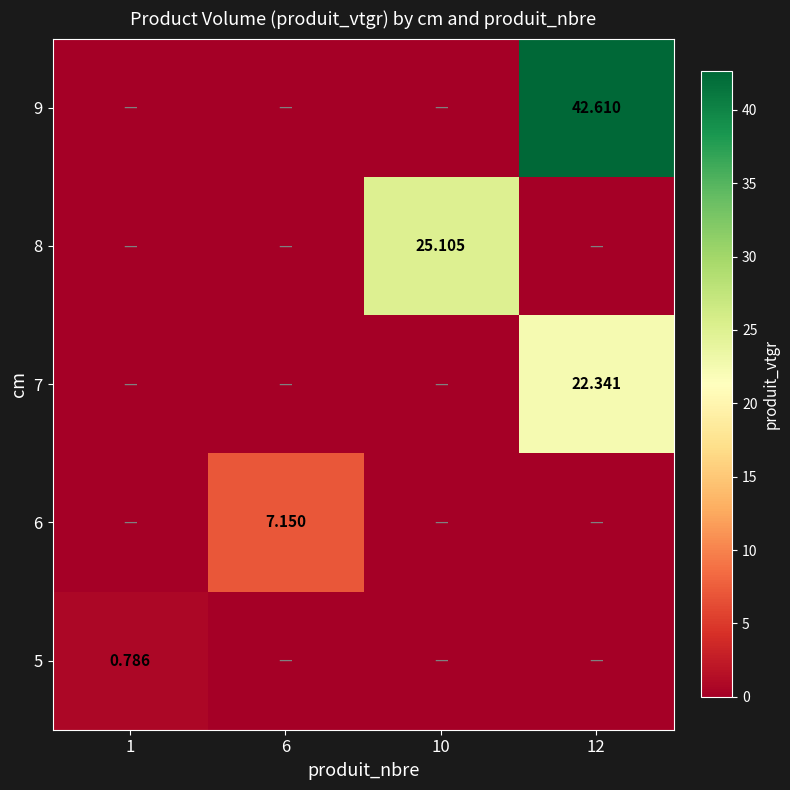

Is it true that 7 equals 0.0 at 10?

True